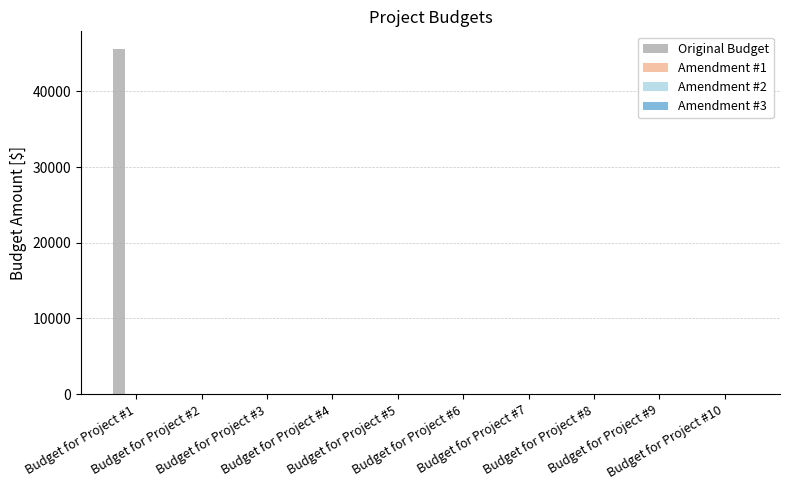

What is the sum of all values?

45640.4